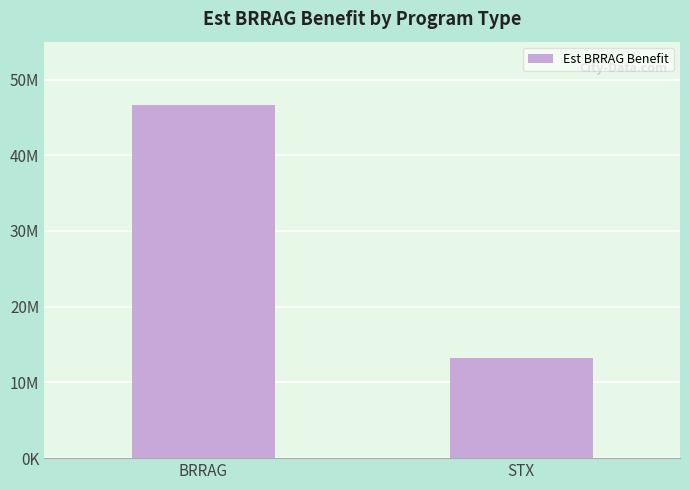

Does the chart contain stacked bars?

No